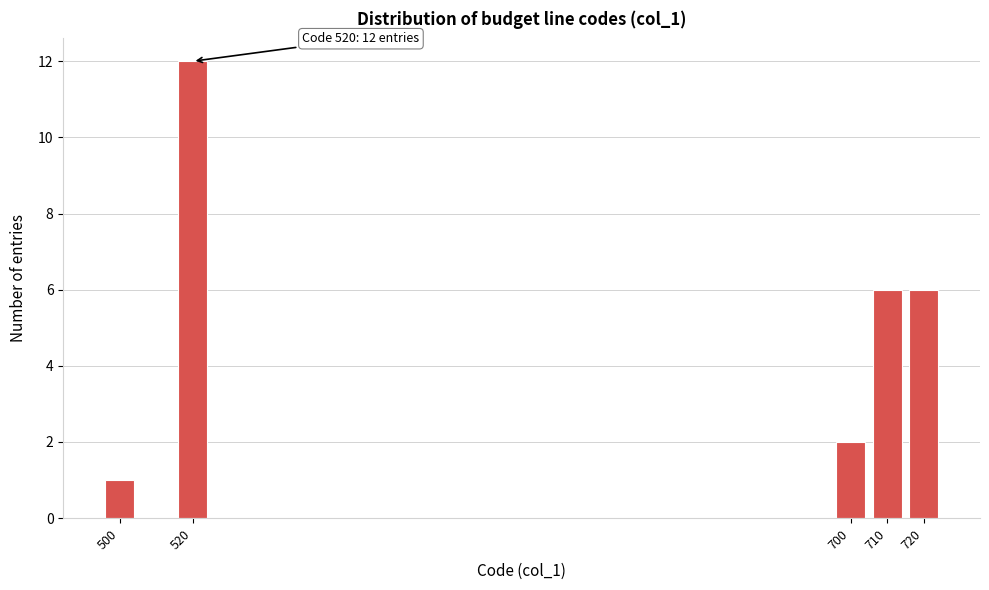

Reading left to right, what are all the values shown in this chart?

1	12	2	6	6